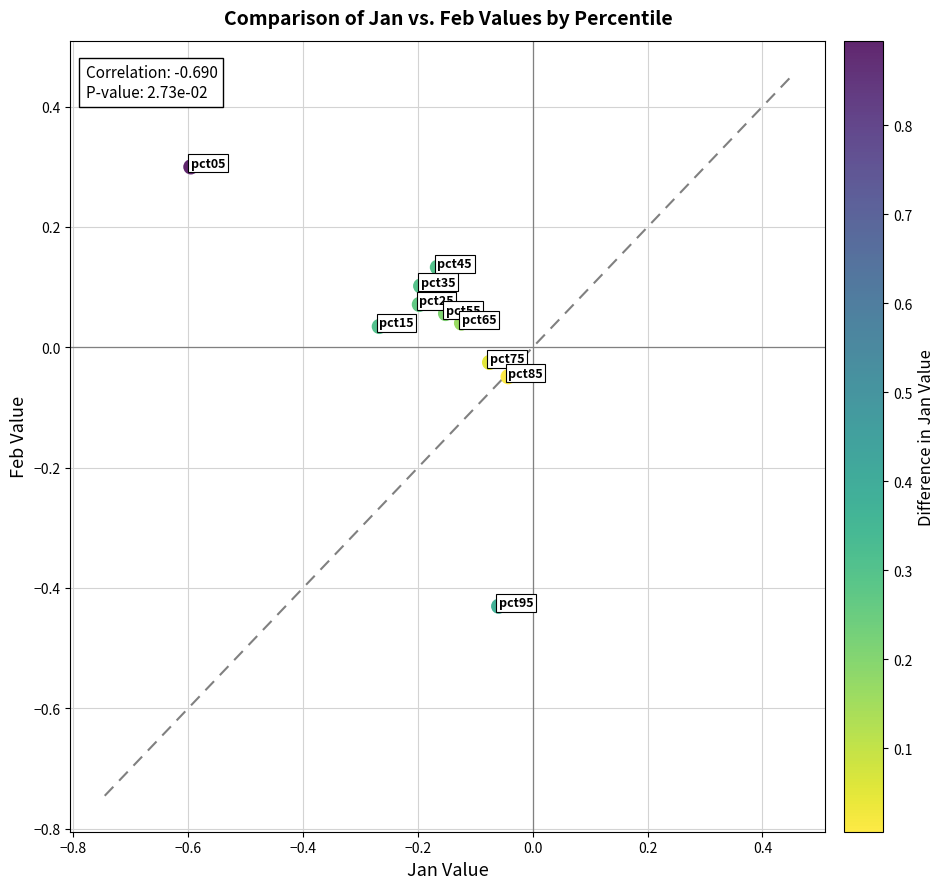

What is the range of Y values (max minus min)?

0.7